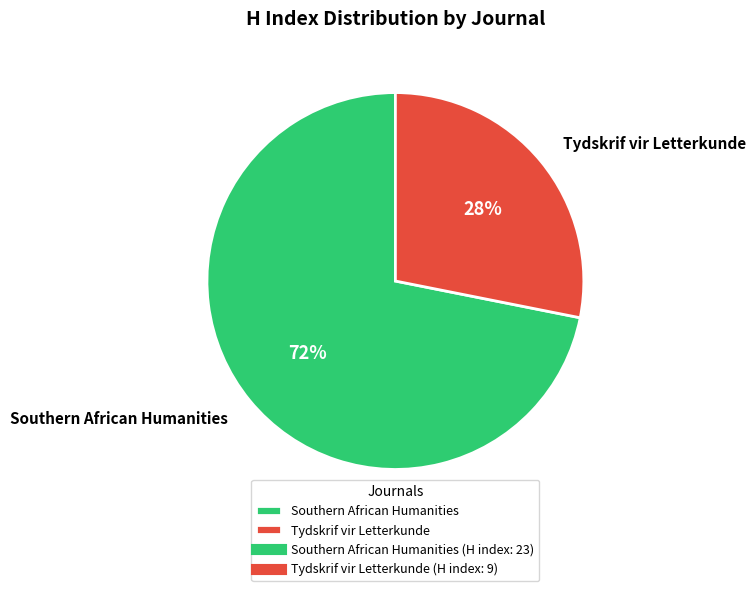

Rank the categories by value from lowest to highest.

Tydskrif vir Letterkunde, Southern African Humanities